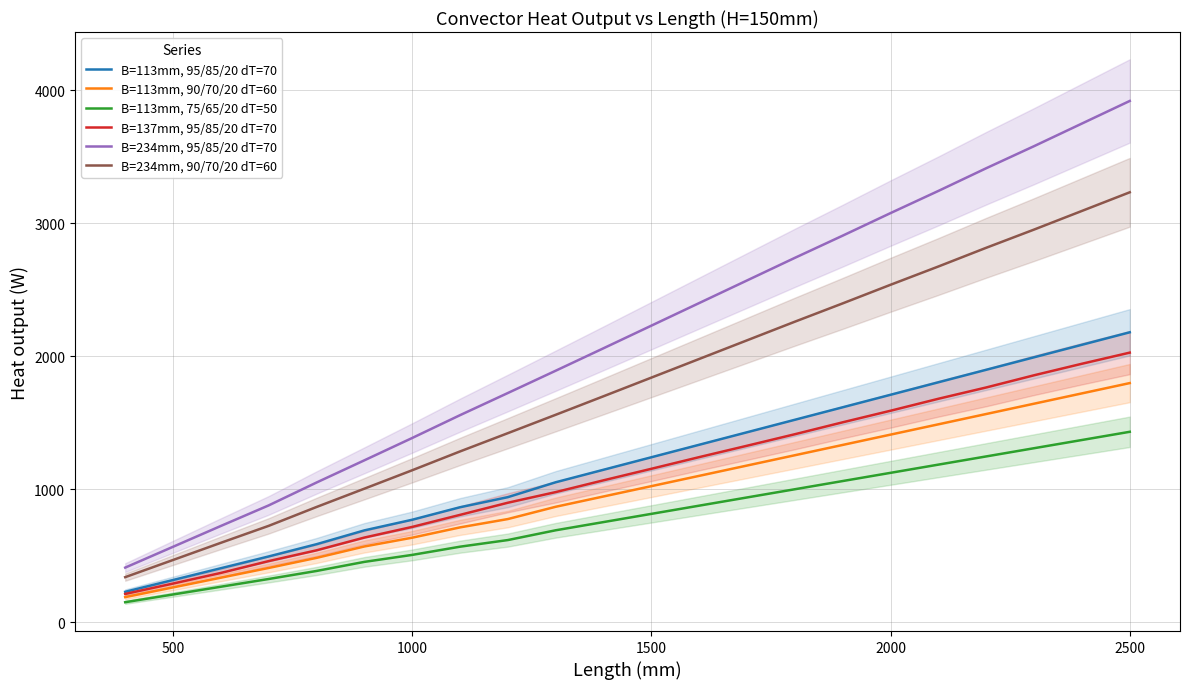

True or false: B=137mm, 95/85/20 dT=70 and B=234mm, 90/70/20 dT=60 cross at least once.

False